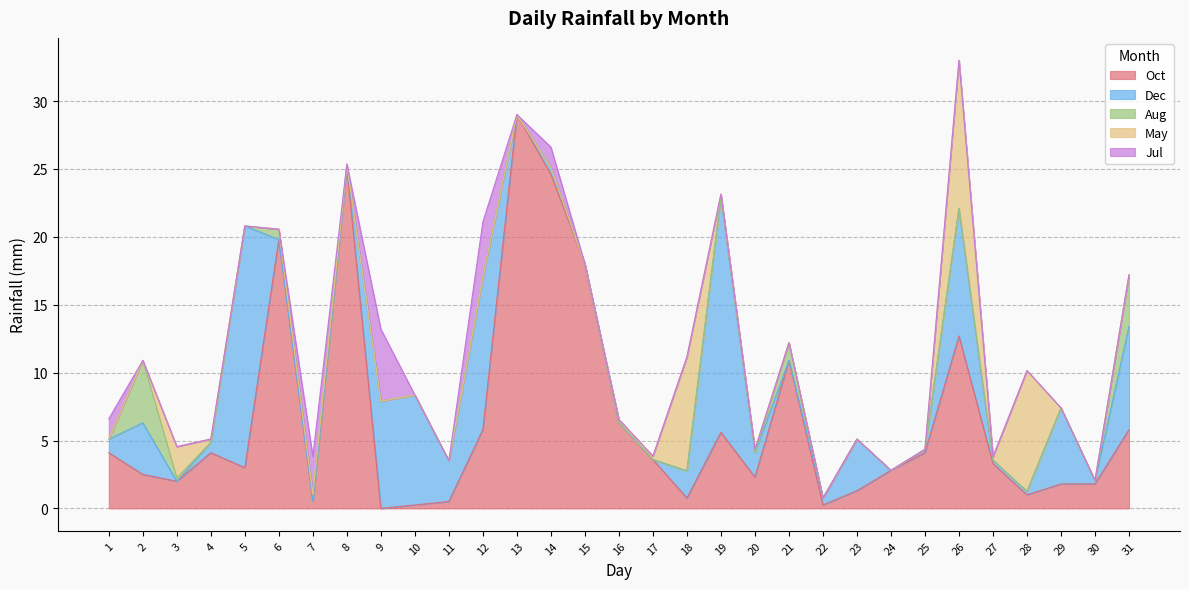

Rank the series by their maximum value, from highest to lowest.

Oct, Dec, May, Jul, Aug